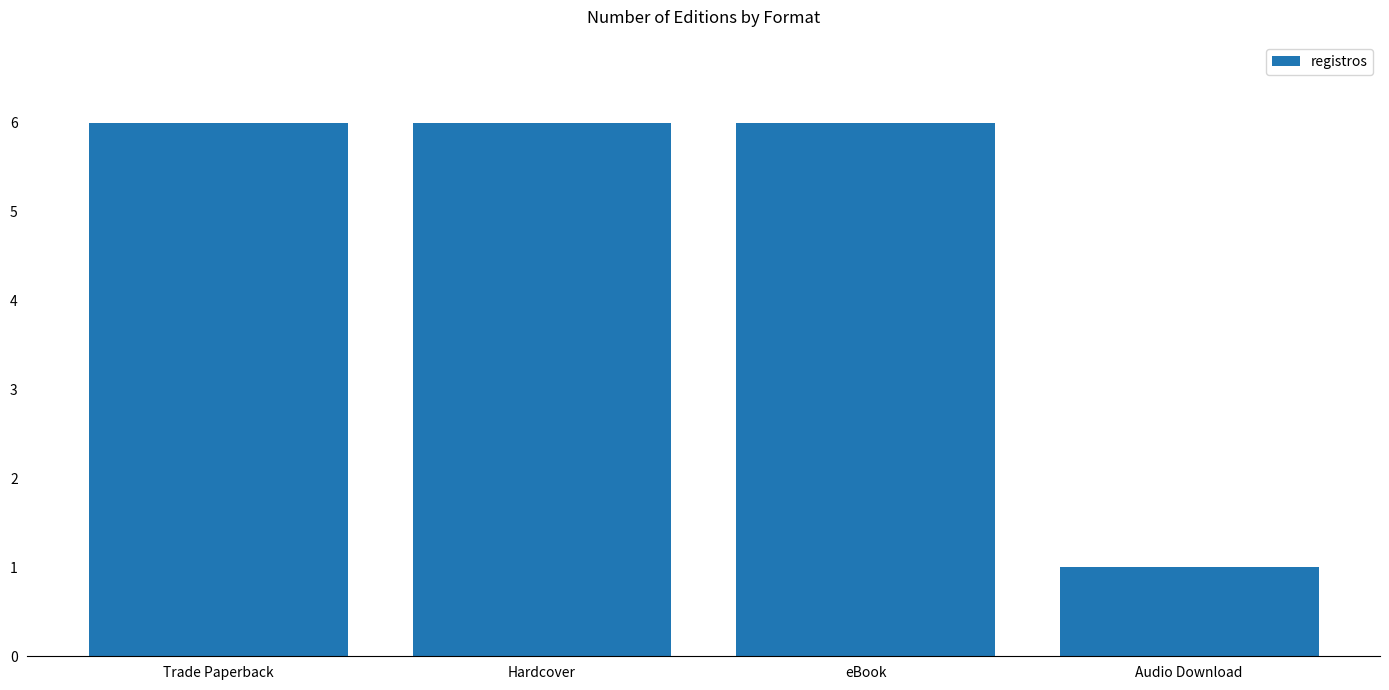

Reading right to left, extract all data points from this chart.

Audio Download=1	eBook=6	Hardcover=6	Trade Paperback=6